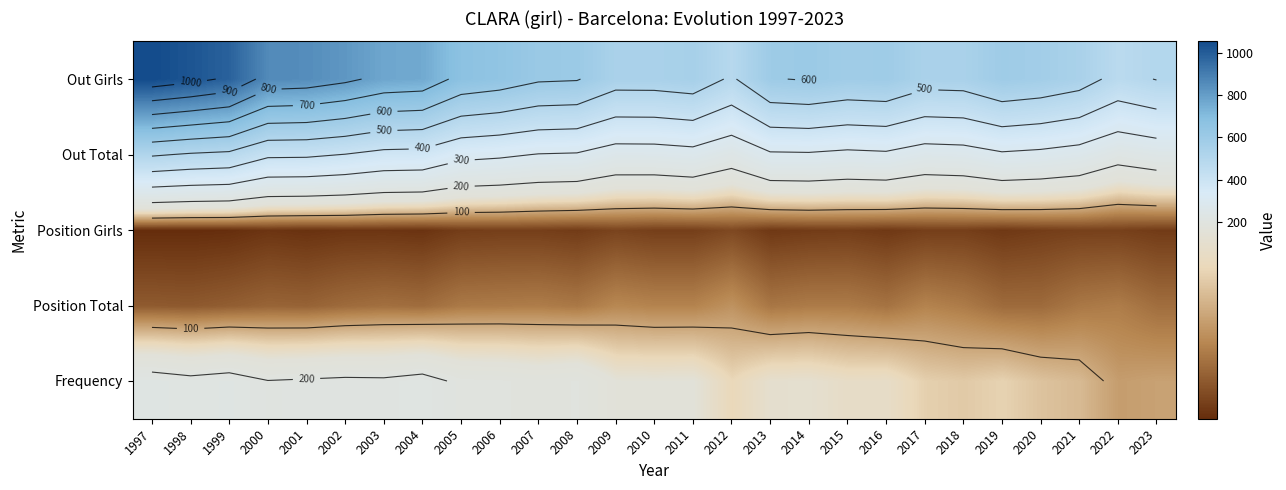

What is the minimum value shown in the chart?

23